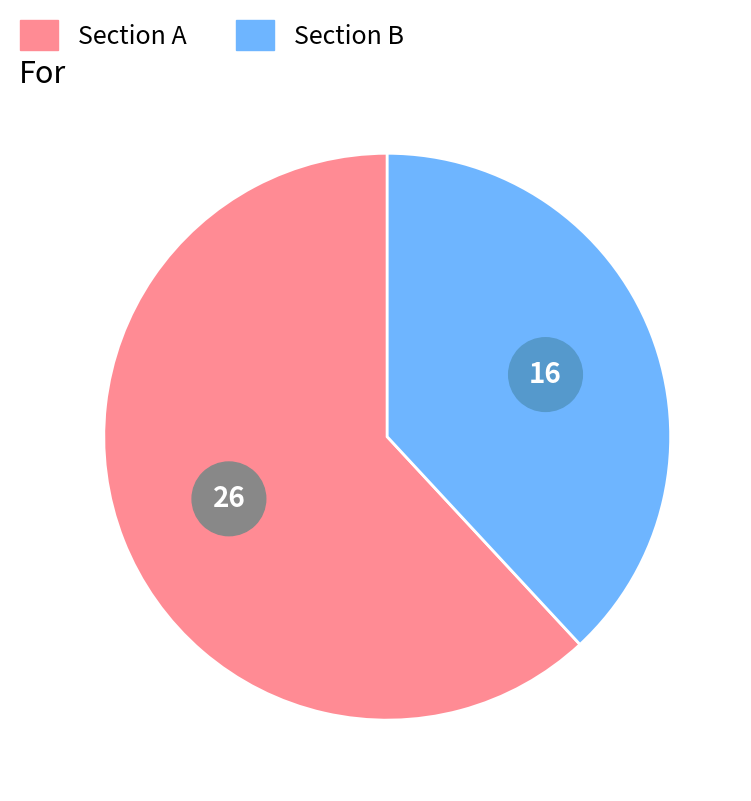

To the nearest percent, what percentage of the pie is Section B?

38%